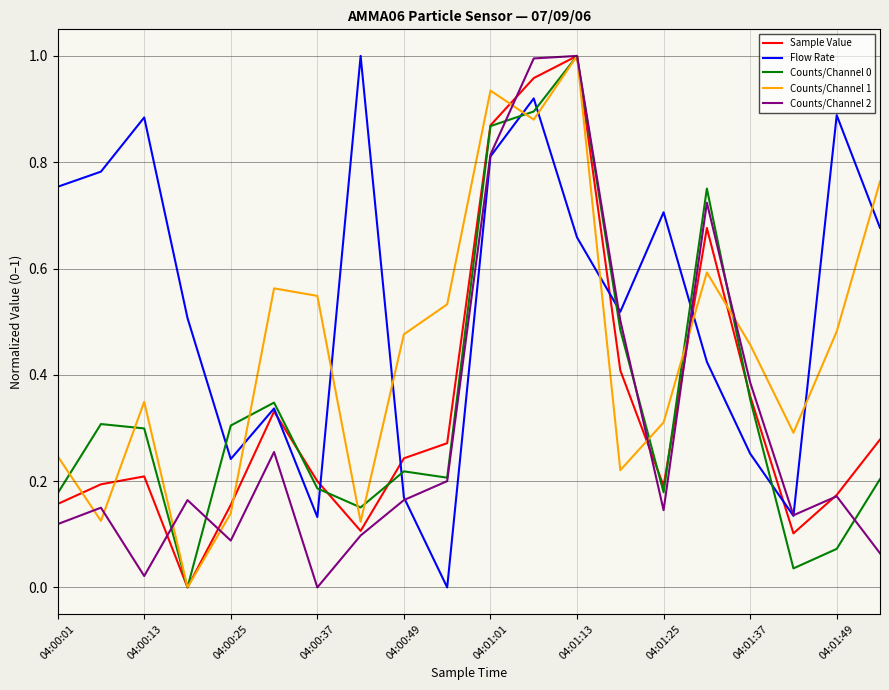

True or false: Counts/Channel 0 and Flow Rate intersect in this chart.

True